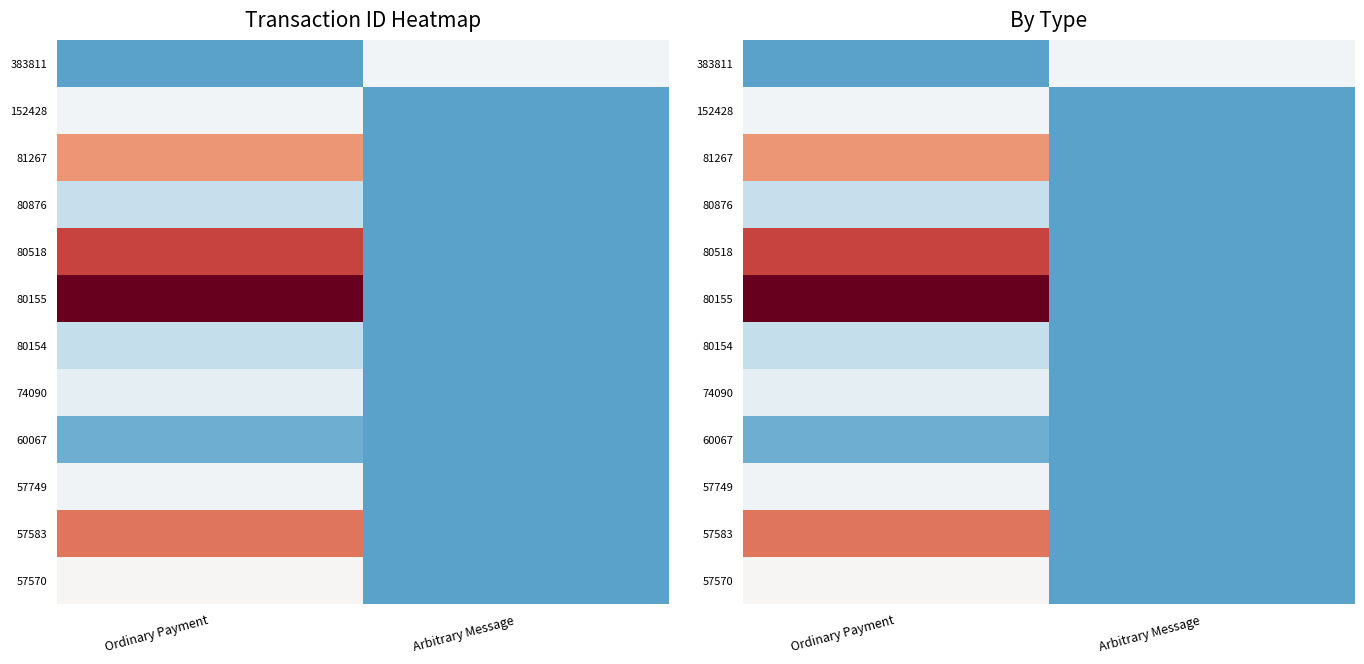

The 74090 series shows 0.1 at Arbitrary Message. True or false?

False